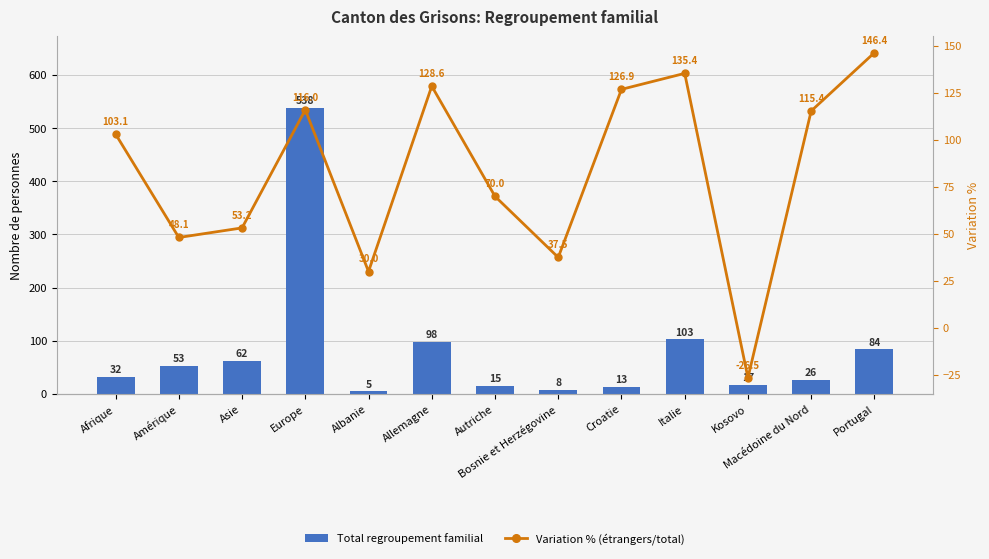

What is the difference between the highest and lowest values at Albanie?

25.0